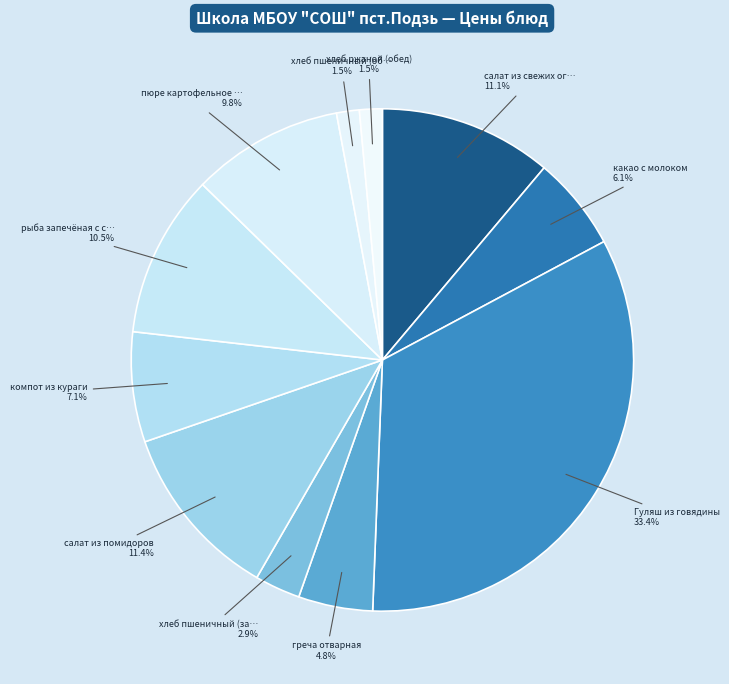

Which slice is the largest?

Гуляш из говядины